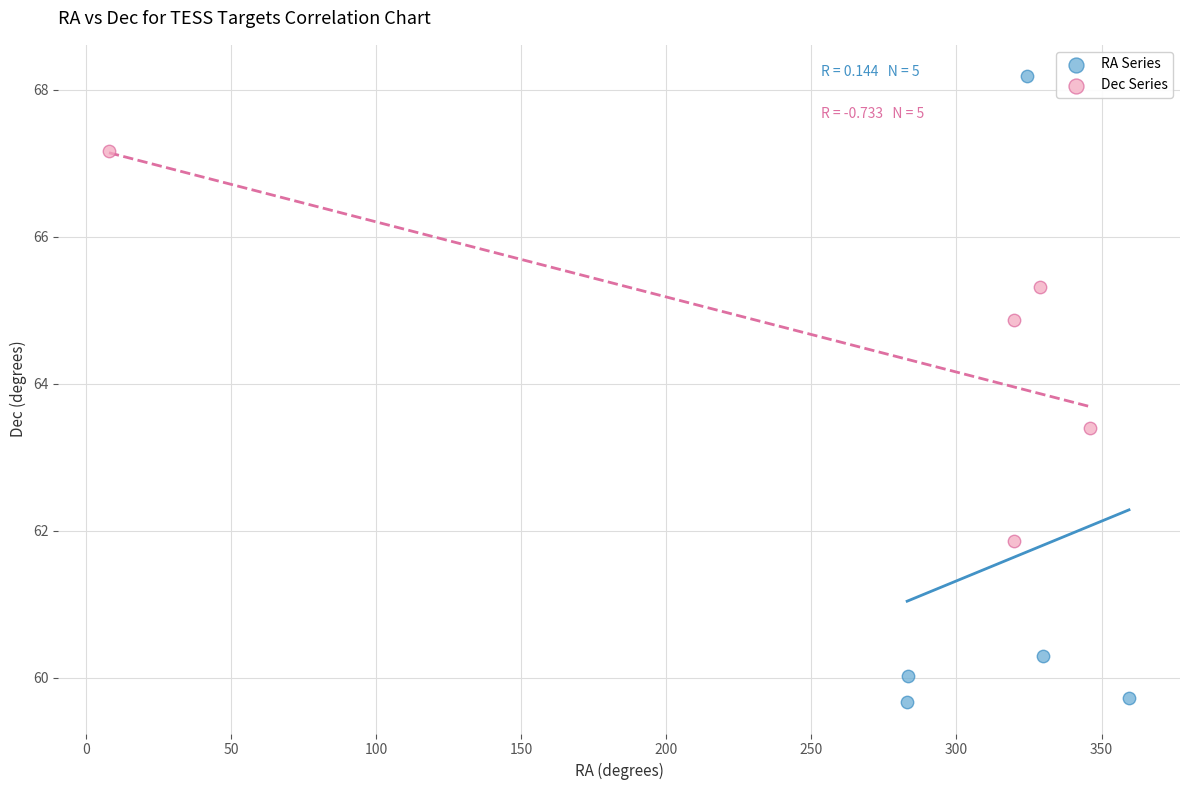

Which series has the largest Y range (max minus min)?

RA Series